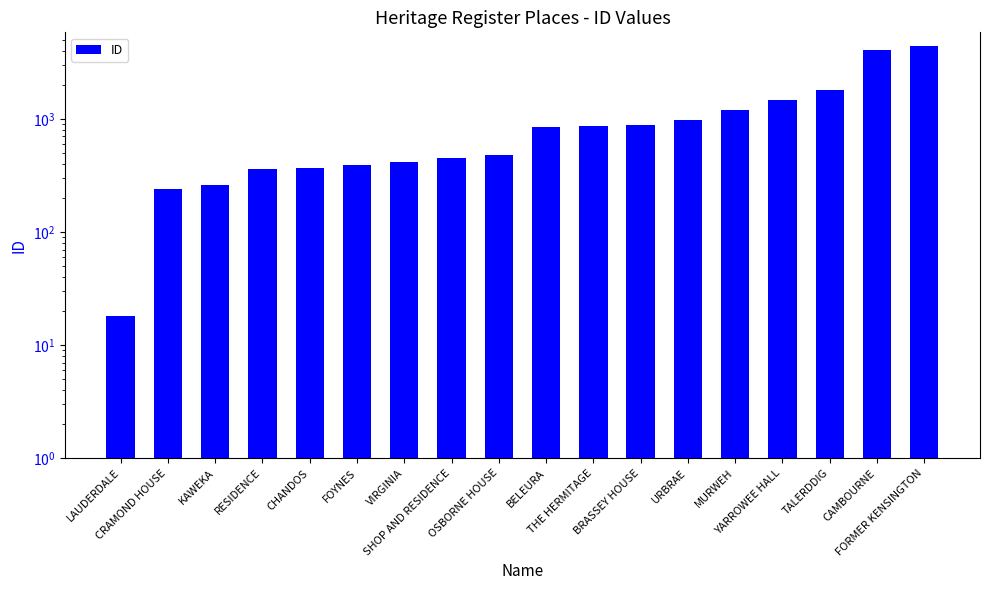

Reading left to right, transcribe all the data shown in this chart.

LAUDERDALE=18	CRAMOND HOUSE=241	KAWEKA=261	RESIDENCE=359	CHANDOS=372	FOYNES=393	VIRGINIA=413	SHOP AND RESIDENCE=450	OSBORNE HOUSE=480	BELEURA=850	THE HERMITAGE=870	BRASSEY HOUSE=883	URBRAE=980	MURWEH=1196	YARROWEE HALL=1479	TALERDDIG=1790	CAMBOURNE=4062	FORMER KENSINGTON=4431